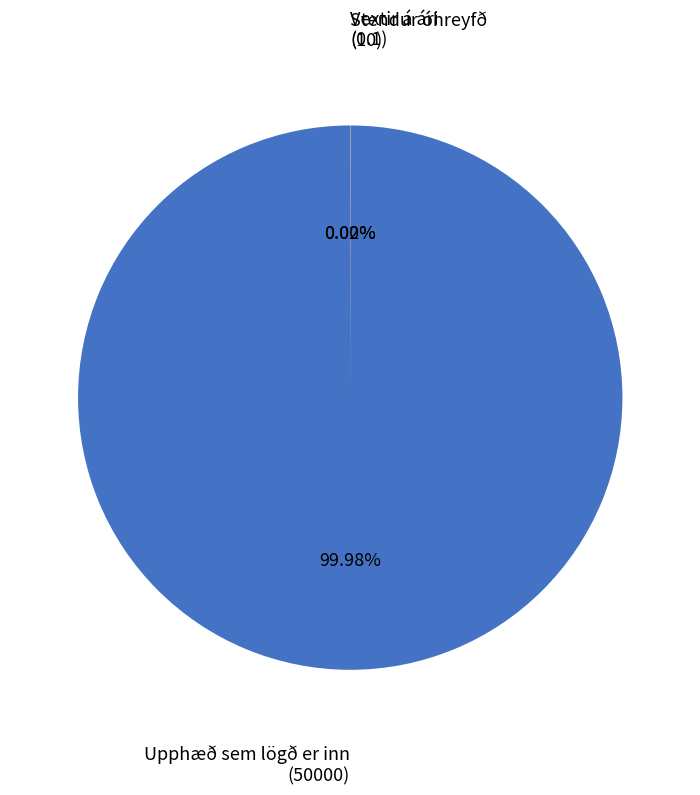

To the nearest percent, what portion does Upphæð sem lögð er inn represent?

100%